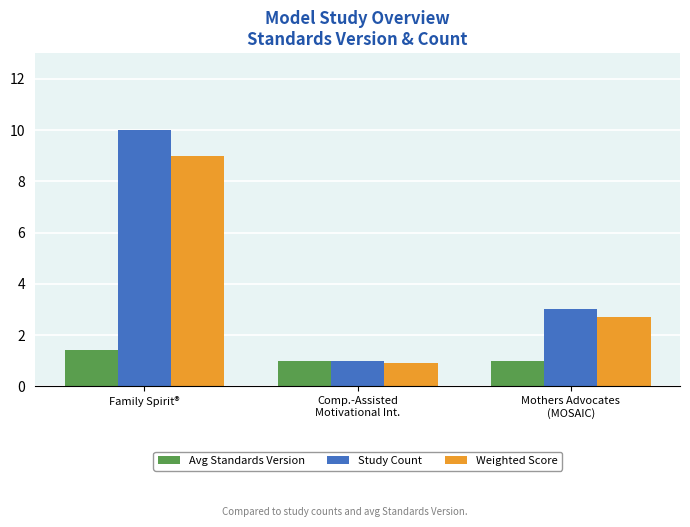

At Mothers Advocates
(MOSAIC), list the series in order from smallest to largest.

Avg Standards Version, Weighted Score, Study Count